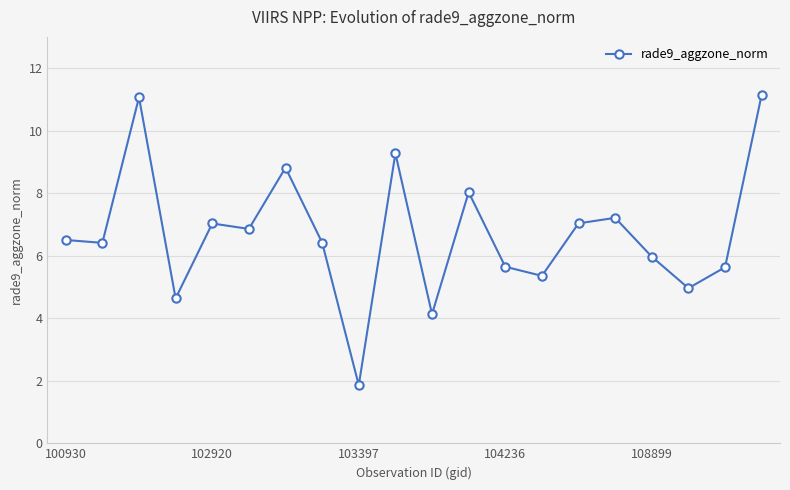

What is the difference between the maximum and second lowest values?

7.0